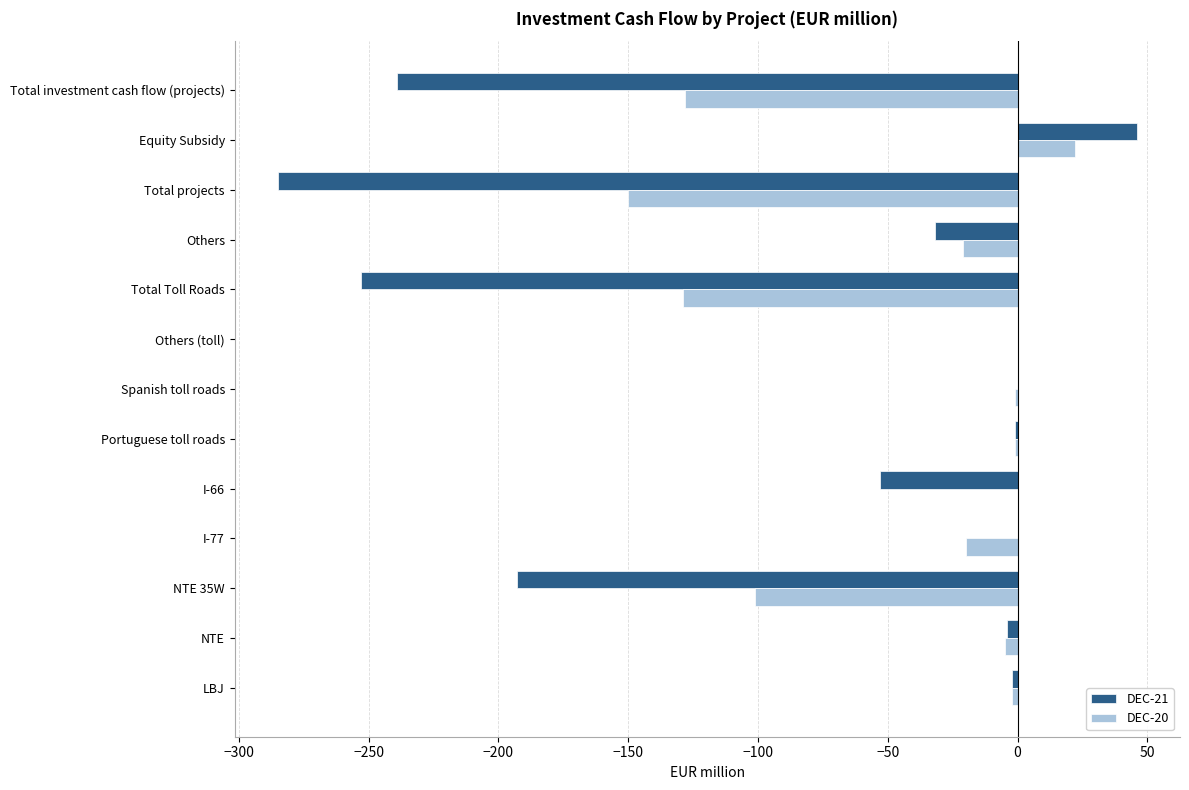

Which series has the widest spread of values?

DEC-21